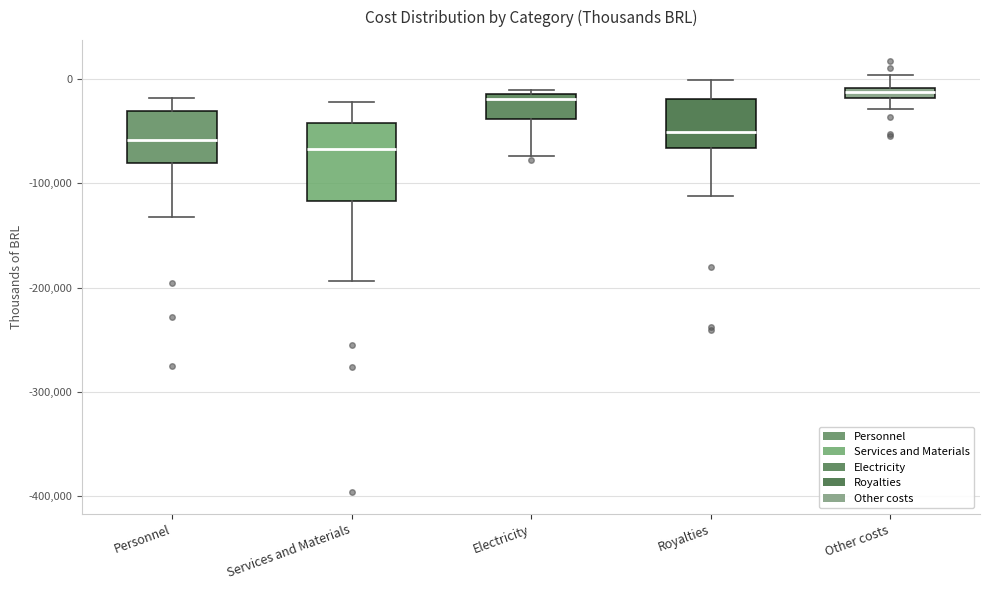

Where is the upper edge of the box for Royalties on the y-axis? The values are not printed on the chart, so give them approximately, as read against the axis.

-20000